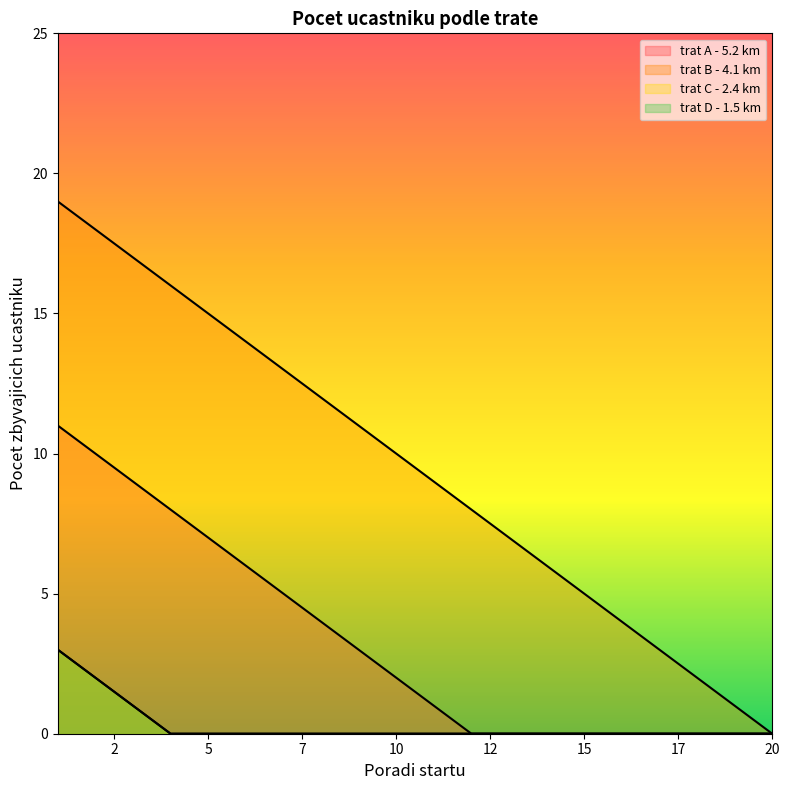

Reading left to right, what are all the values shown in this chart?

trat A - 5.2 km: 11	10	9	8	7	6	5	4	3	2	1	0	0	0	0	0	0	0	0	0
trat B - 4.1 km: 19	18	17	16	15	14	13	12	11	10	9	8	7	6	5	4	3	2	1	0
trat C - 2.4 km: 3	2	1	0	0	0	0	0	0	0	0	0	0	0	0	0	0	0	0	0
trat D - 1.5 km: 3	2	1	0	0	0	0	0	0	0	0	0	0	0	0	0	0	0	0	0